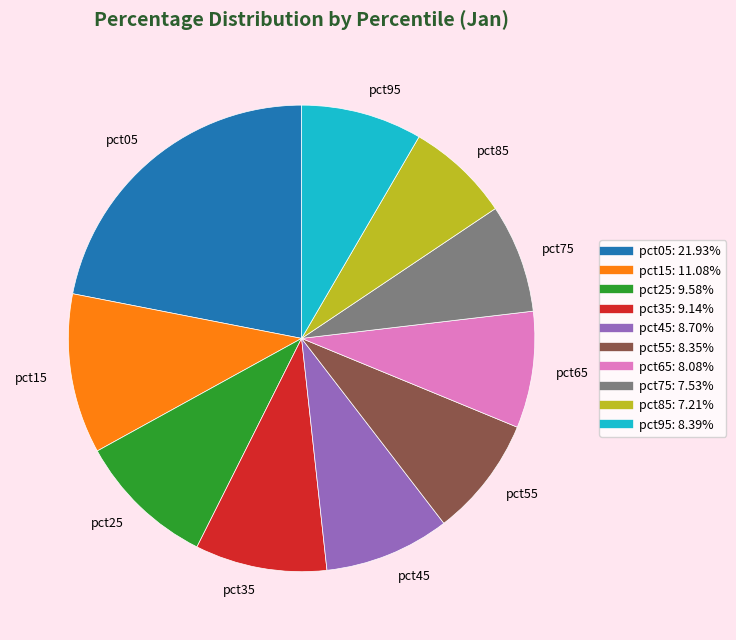

Does any single category account for the majority?

No